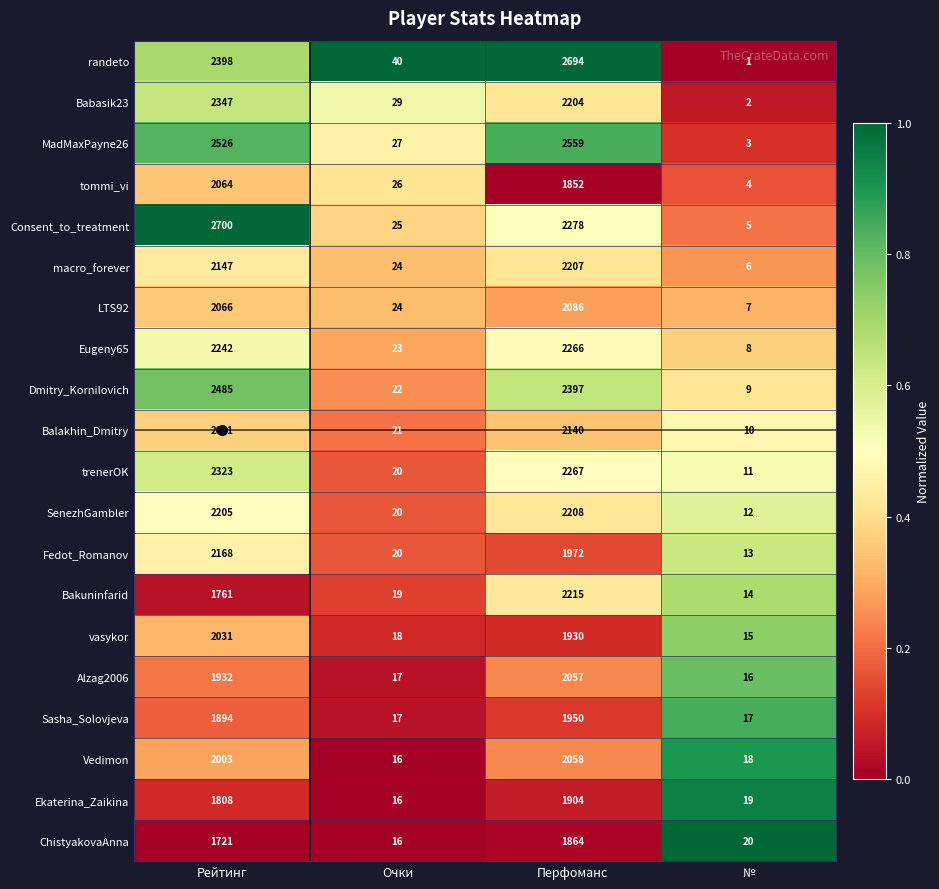

Which series has the largest range (max minus min)?

Consent_to_treatment